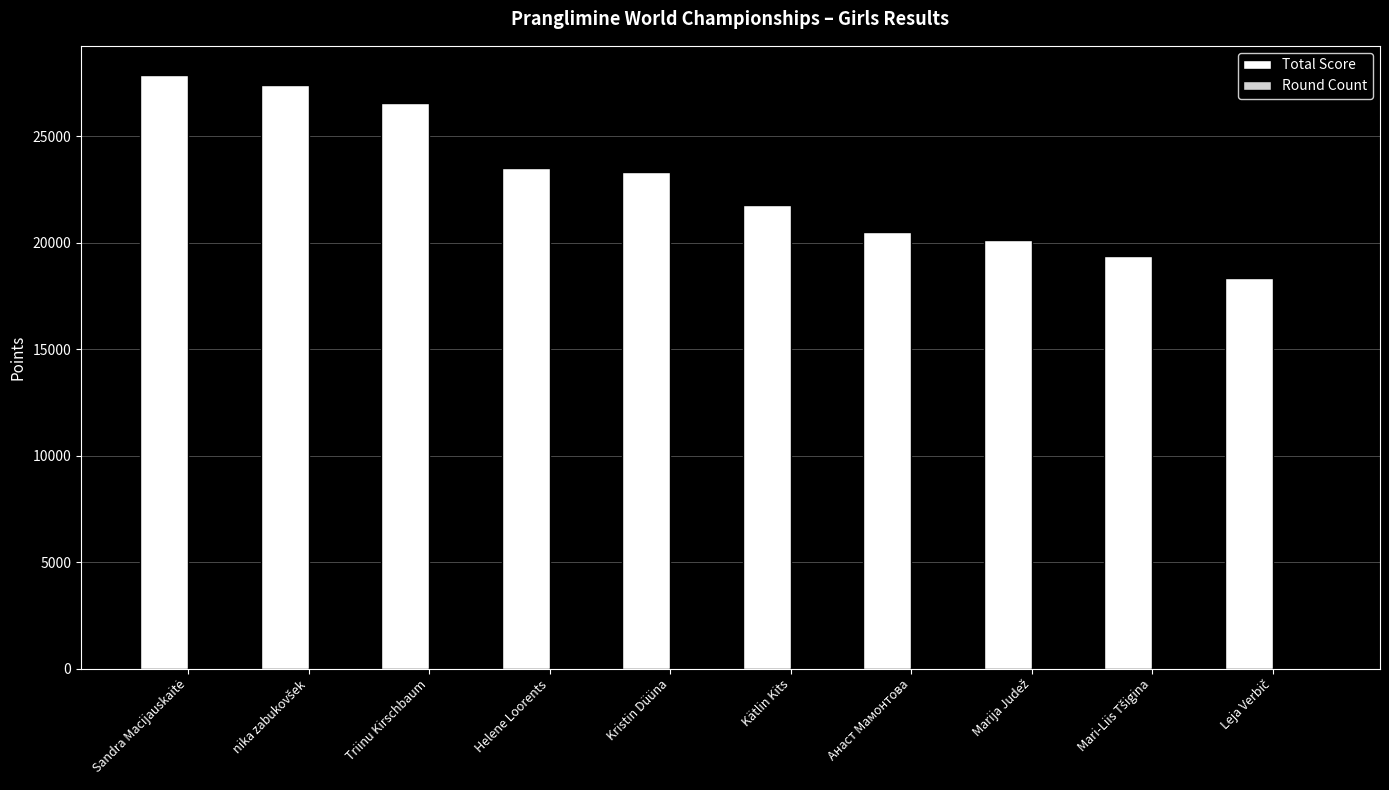

What is the greatest value displayed?

27846